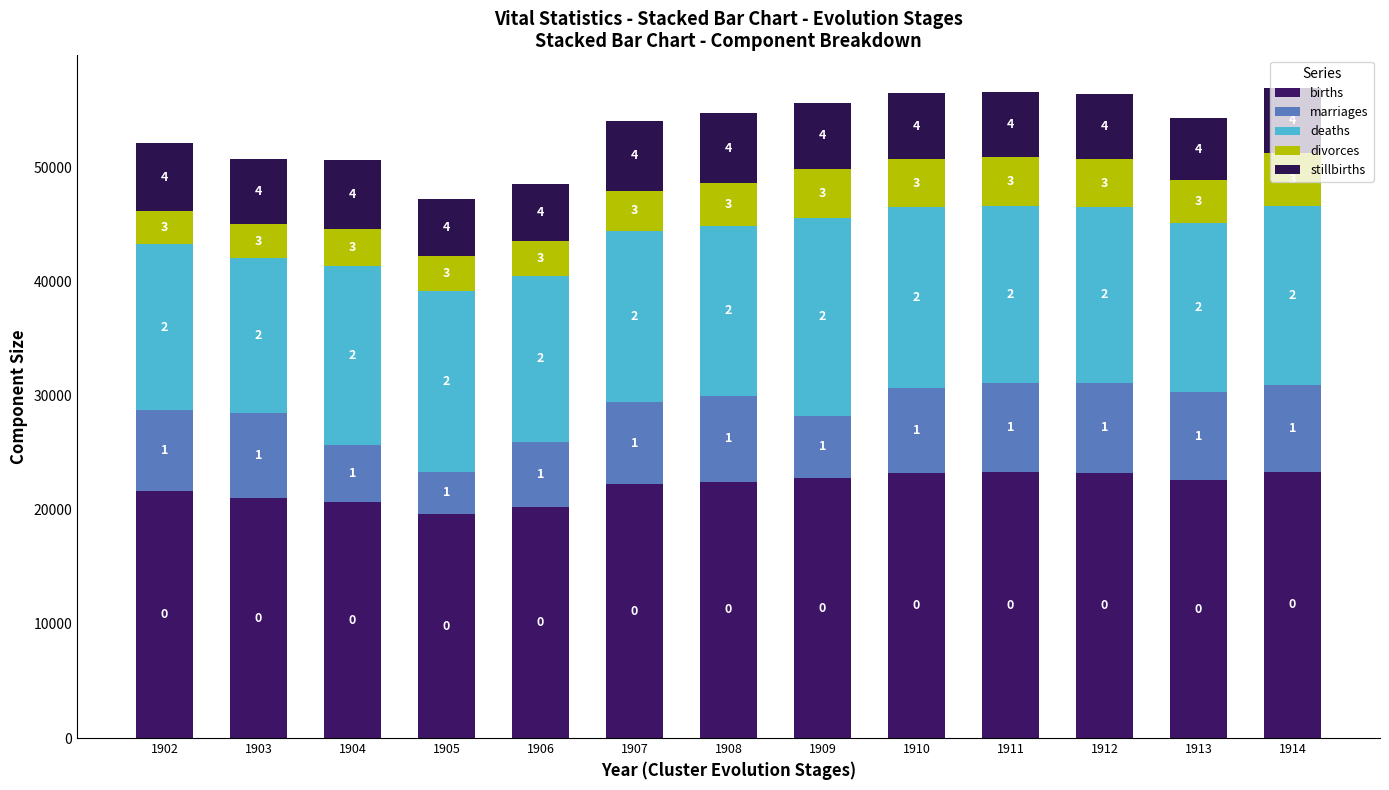

Are the bars grouped side by side (vs. stacked)?

No